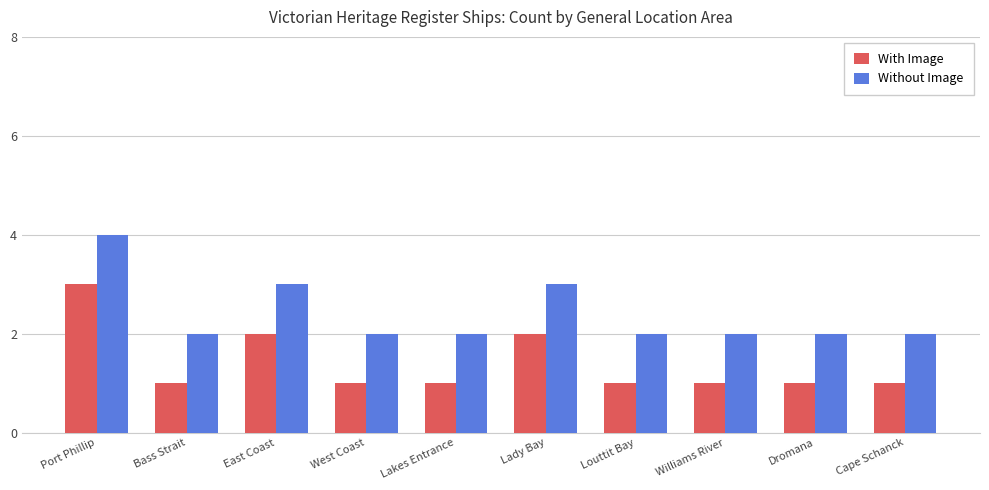

Is the value of Without Image at East Coast greater than the value of With Image at Lady Bay?

Yes